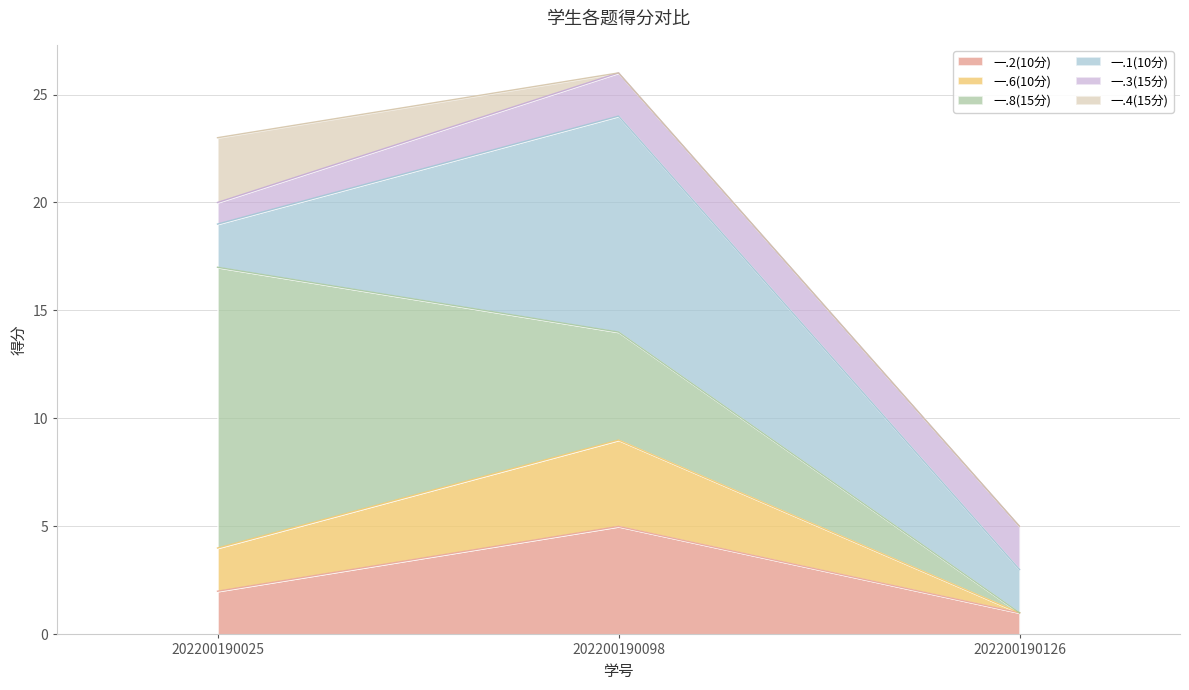

True or false: 一.2(10分) has a value of 1 at 202200190126.

True